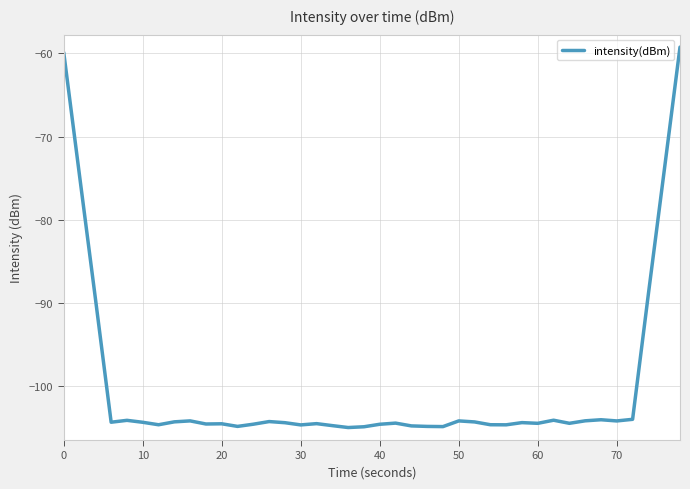

What is the difference between the maximum and minimum values?

45.7